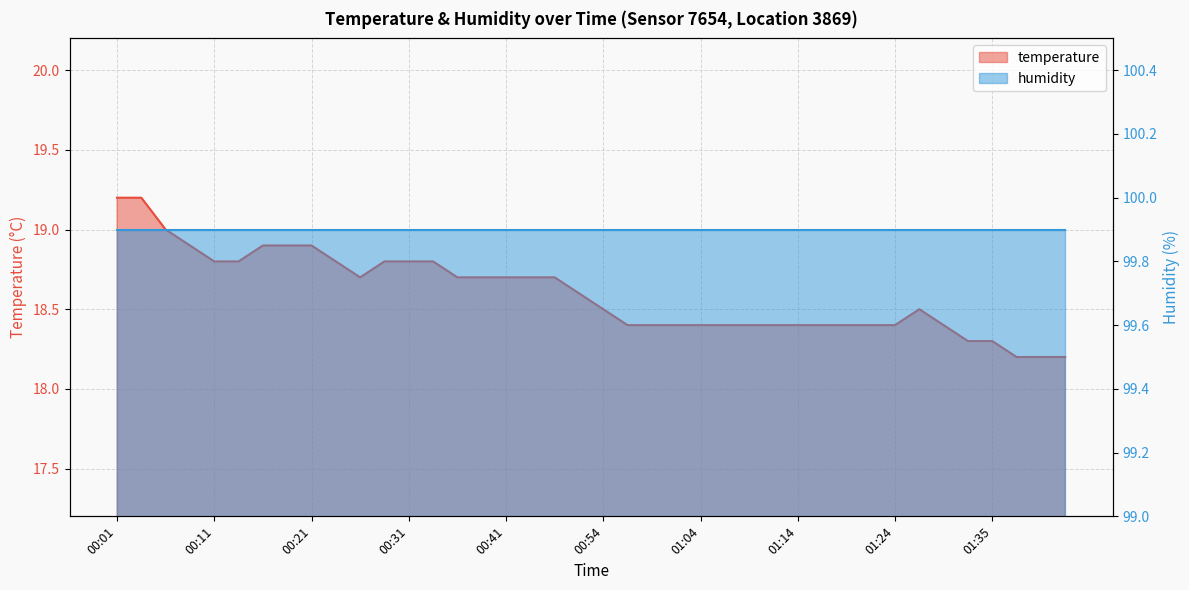

Where is the first local minimum?

00:26